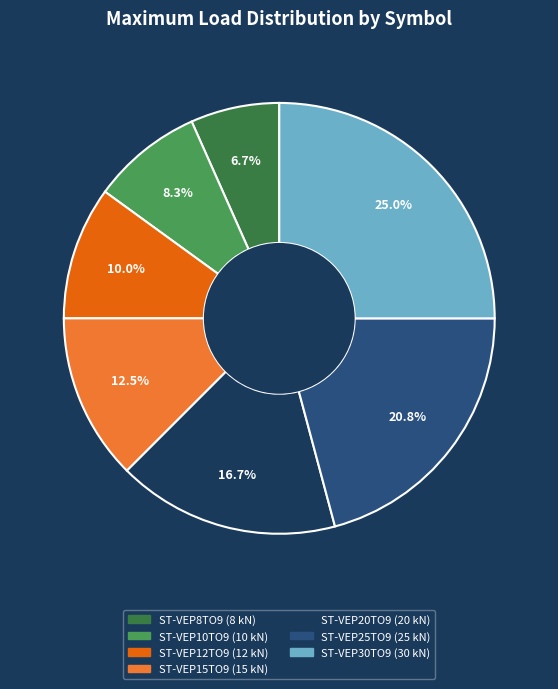

To the nearest percent, what percentage of the pie is ST-VEP25TO9?

21%